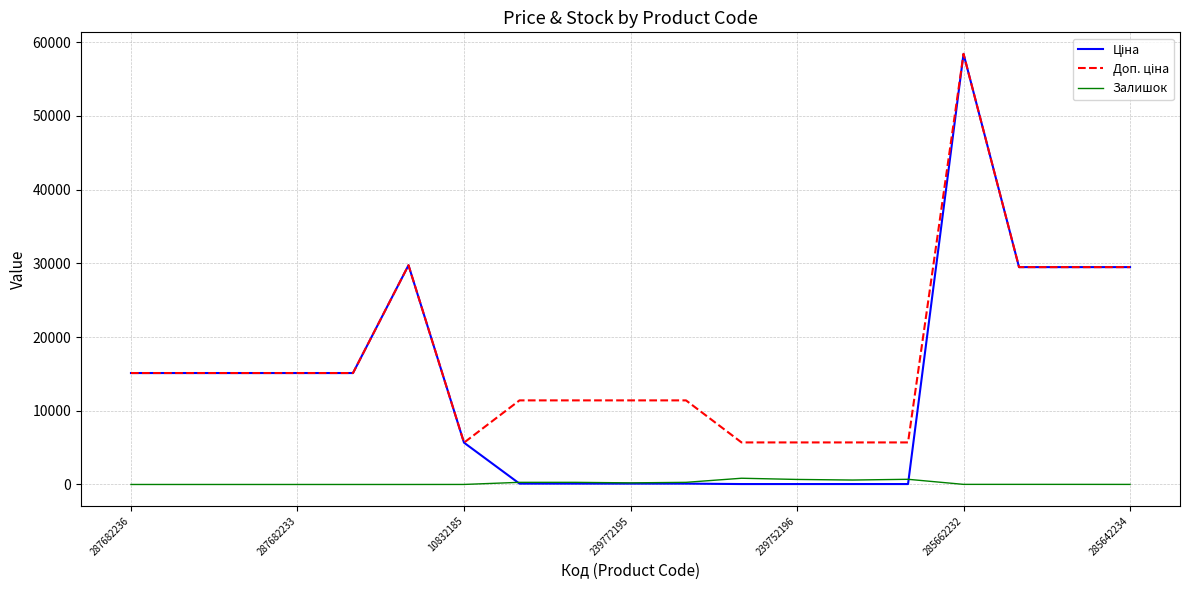

What is the greatest value displayed?

58426.5